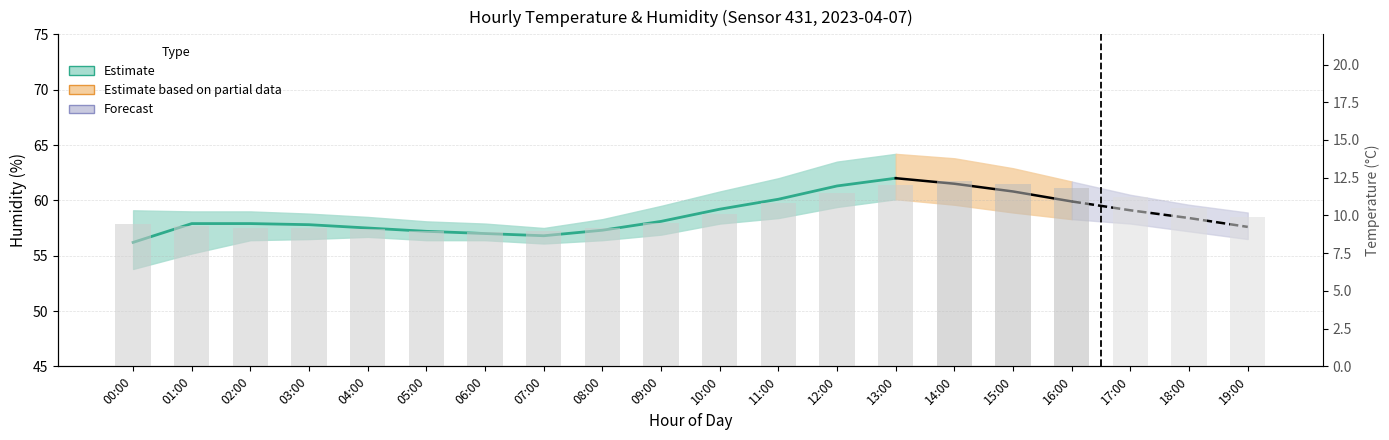

What is the label of the 11th bar from the left?

10:00